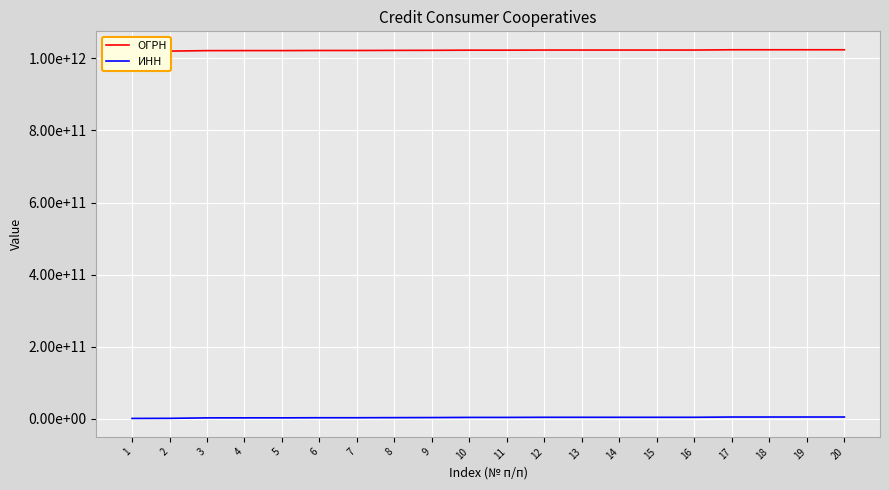

Reading left to right, transcribe all the data shown in this chart.

ОГРН: 1=1020201847753	2=1020502623151	3=1021800991871	4=1021900524469	5=1021900670978	6=1022200556311	7=1022200815812	8=1022500507590	9=1022700649730	10=1023101179980	11=1023101180222	12=1023403435252	13=1023404960644	14=1023404975362	15=1023405161340	16=1023405765250	17=1024200547832	18=1024201305600	19=1024201759504	20=1024201982199
ИНН: 1=263007648	2=541027948	3=1827018260	4=1901055649	5=1902017251	6=2204010321	7=2209023910	8=2501010370	9=2706022137	10=3113000857	11=3113000818	12=3444077963	13=3436011648	14=3414014437	15=3418008723	16=3438200496	17=4202021219	18=4212021909	19=4220020627	20=4229004683